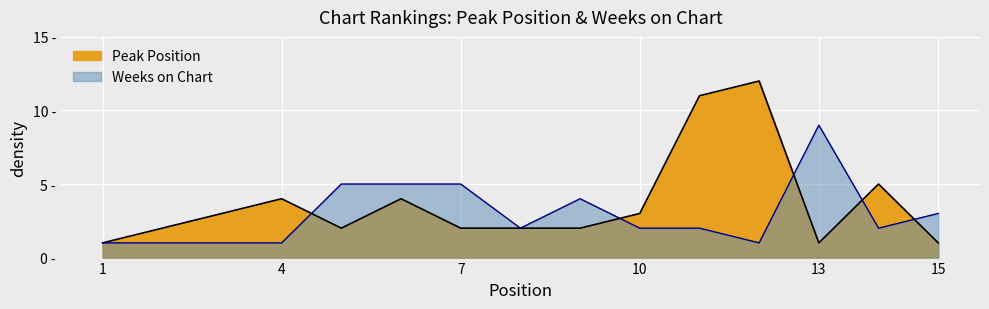

Which series changed the most between 5 and 9?

Weeks on Chart